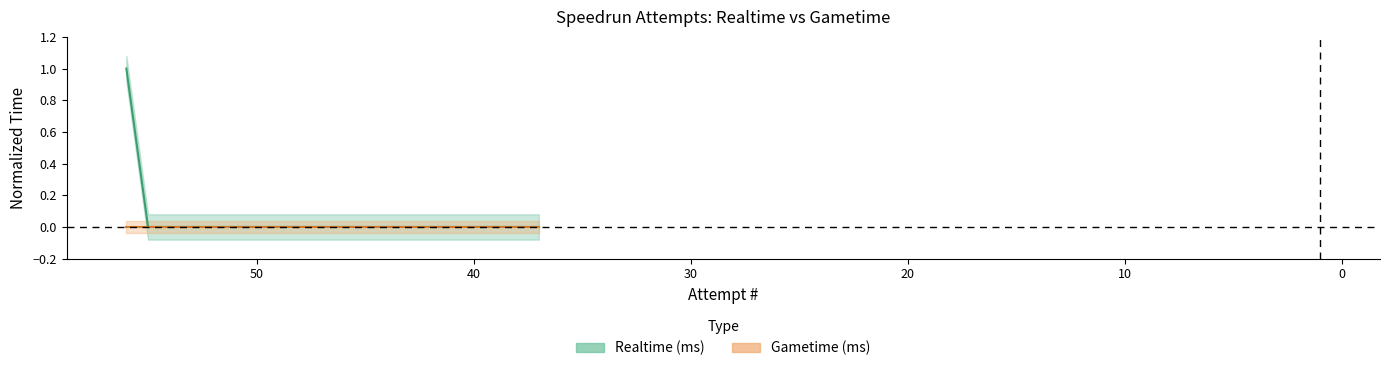

What is the difference between the maximum and minimum values?

1